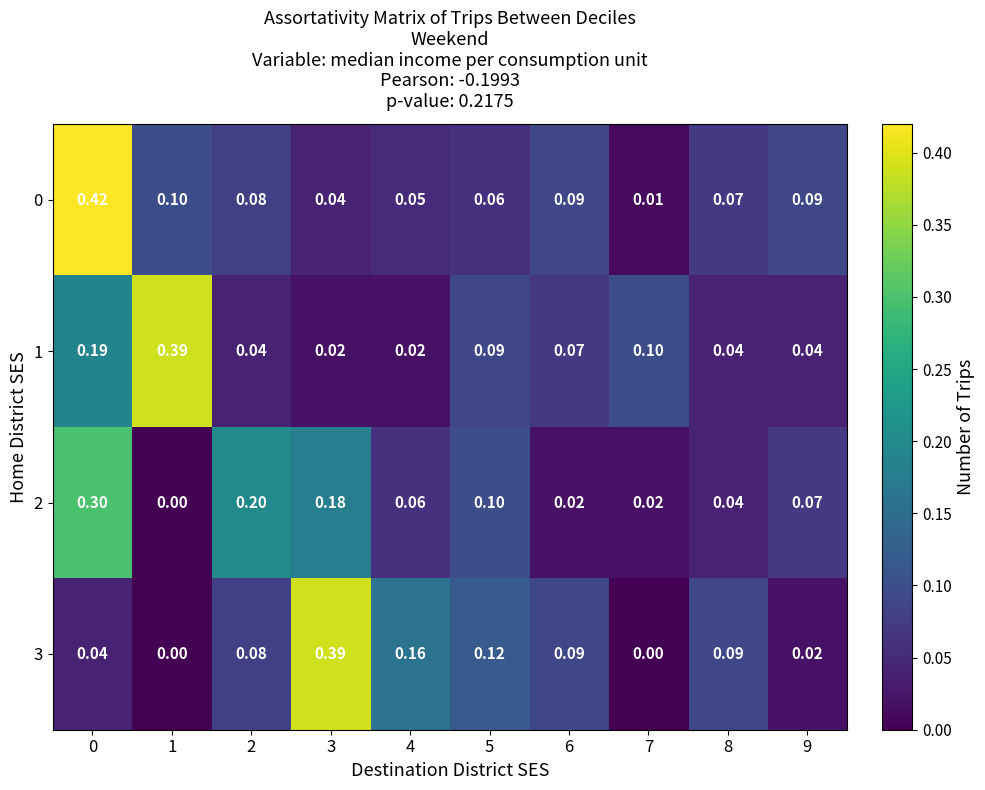

Is the value of 3 at 3 greater than the value of 1 at 4?

Yes